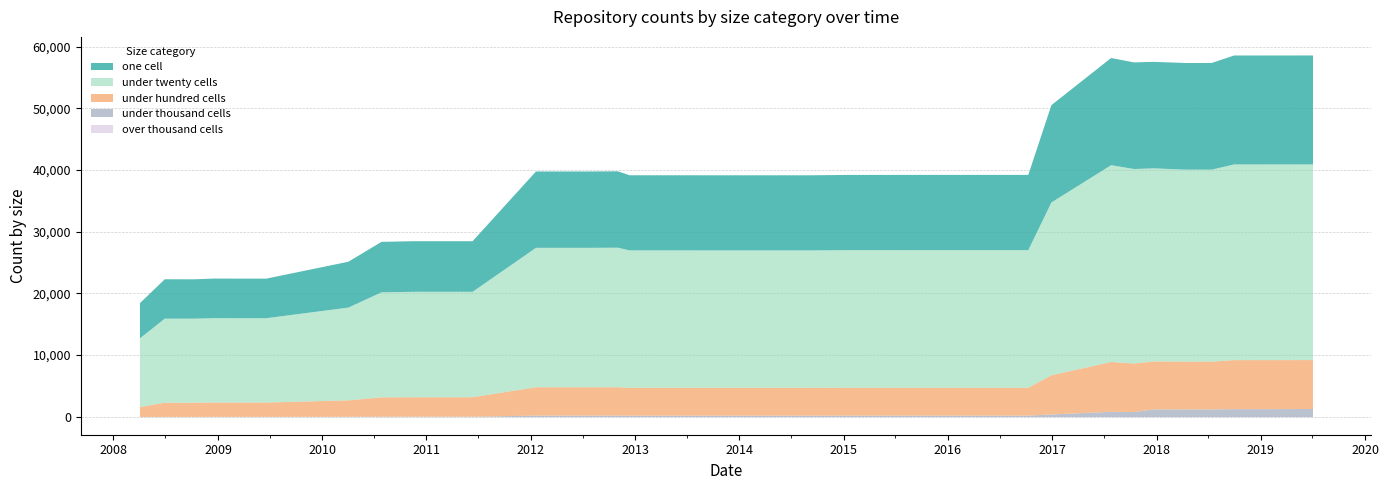

Which series has the widest spread of values?

under_twenty_cells